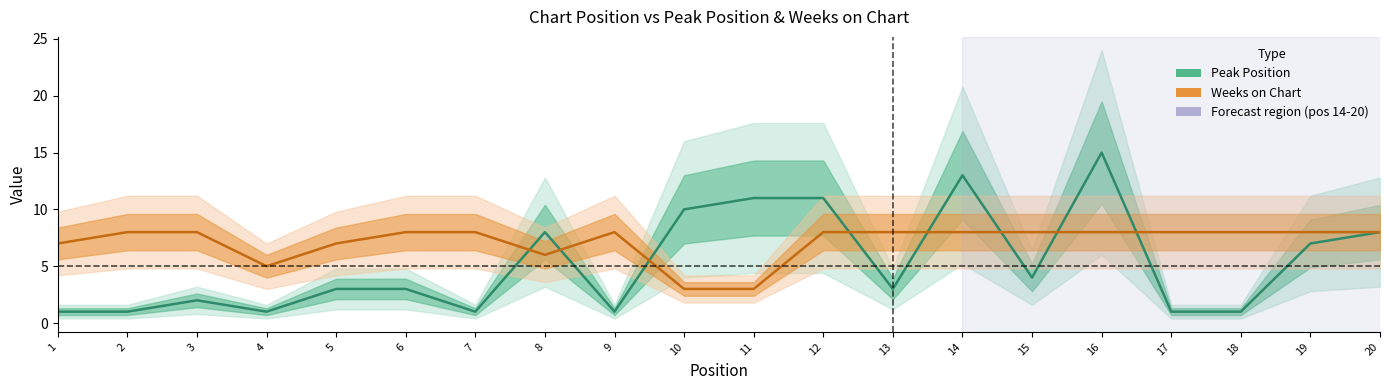

Reading left to right, extract all data points from this chart.

Peak Position: 1=1	2=1	3=2	4=1	5=3	6=3	7=1	8=8	9=1	10=10	11=11	12=11	13=3	14=13	15=4	16=15	17=1	18=1	19=7	20=8
Weeks on Chart: 1=7	2=8	3=8	4=5	5=7	6=8	7=8	8=6	9=8	10=3	11=3	12=8	13=8	14=8	15=8	16=8	17=8	18=8	19=8	20=8